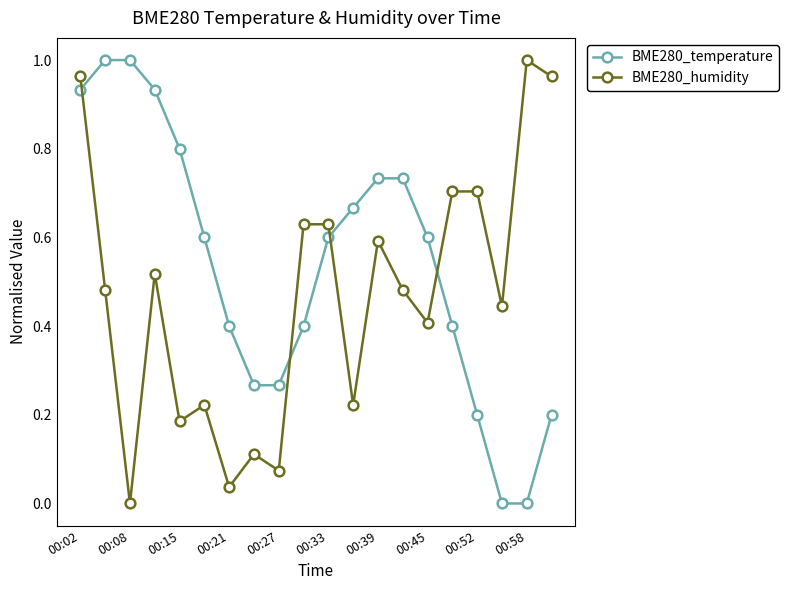

How many intersections are there between BME280_temperature and BME280_humidity?

4